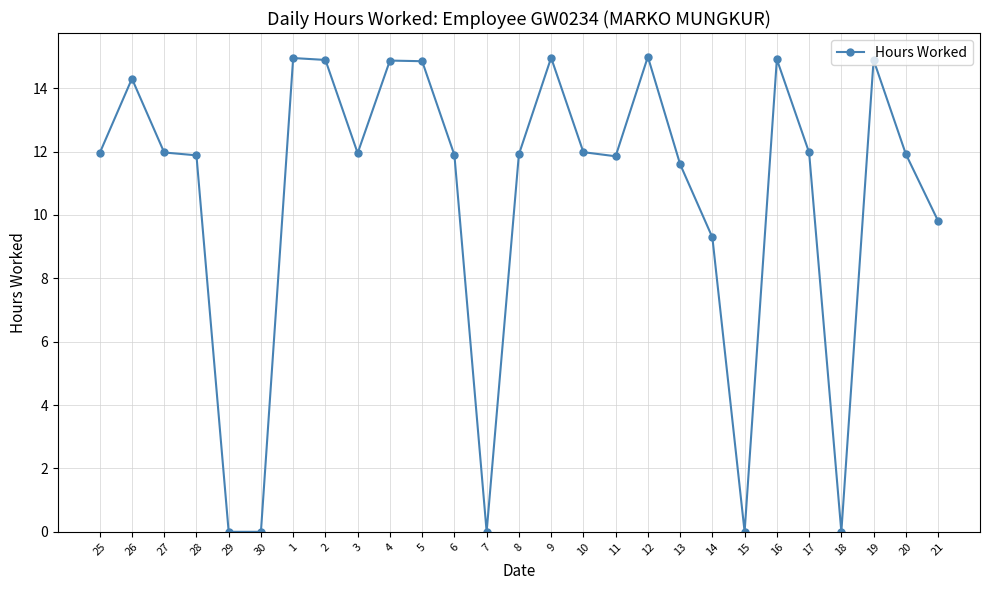

What is the sum of the values at 11 and 5?

26.7